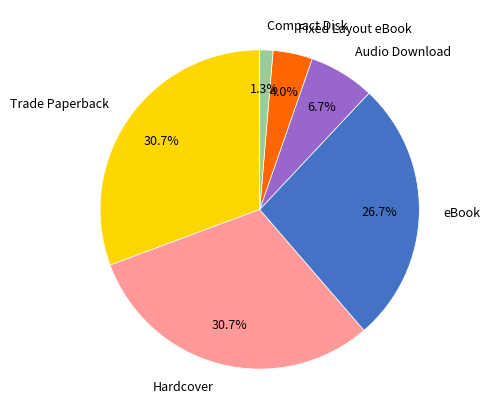

What portion of the pie excludes eBook?

73.3%